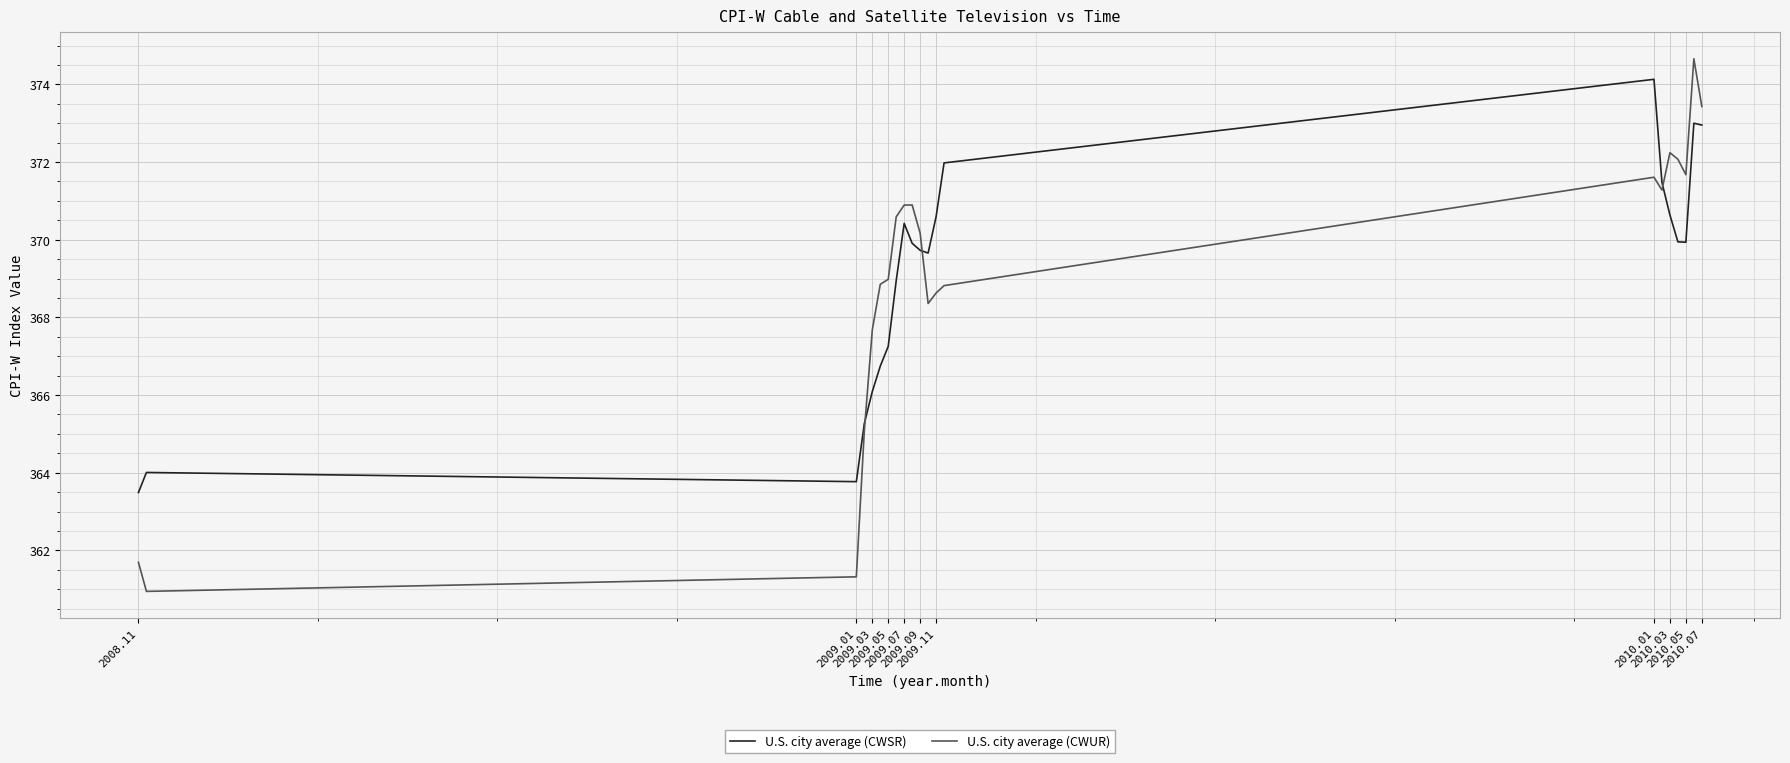

What is the smallest value displayed?

360.9